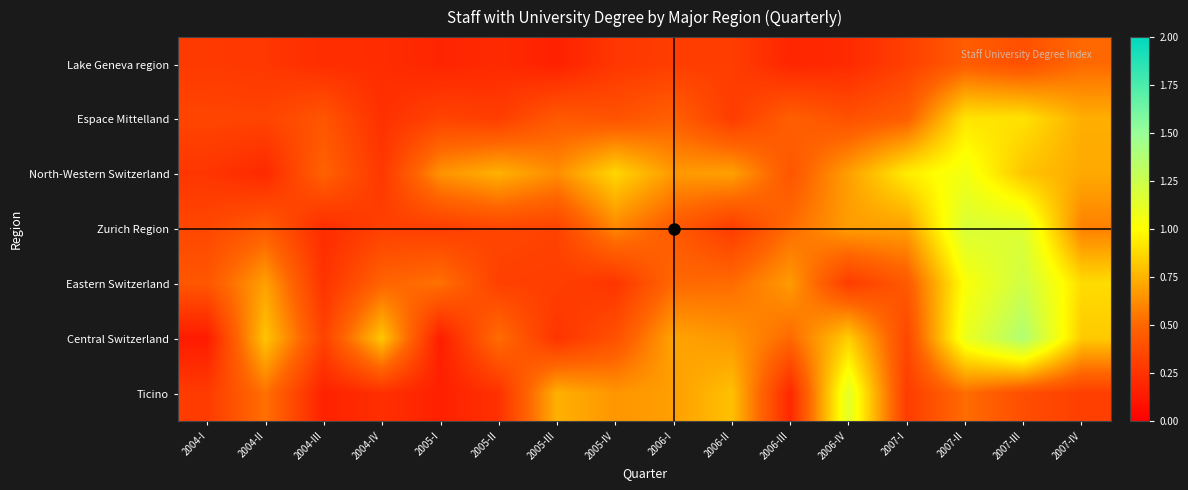

Rank the series at 2006-I from highest to lowest value.

Central Switzerland, Ticino, North-Western Switzerland, Eastern Switzerland, Espace Mittelland, Zurich Region, Lake Geneva region